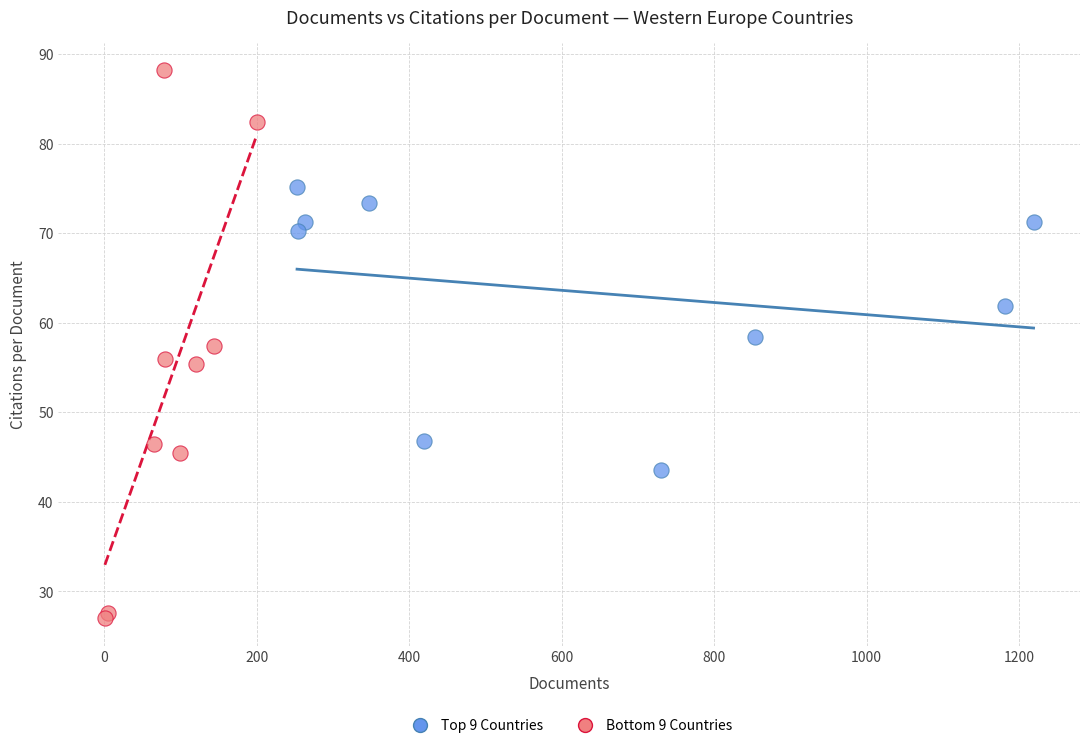

Which series has the widest spread of Y values?

Bottom 9 Countries